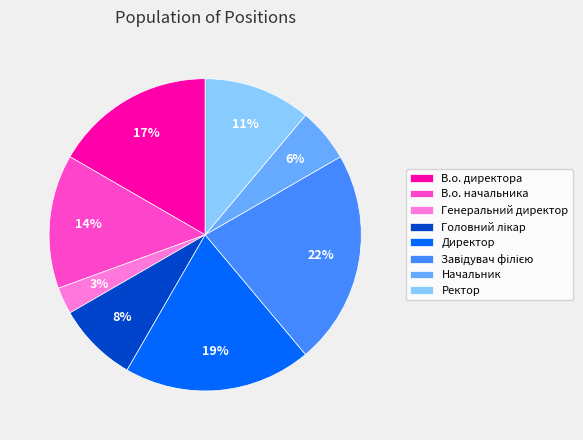

How many slices are in this pie chart?

8